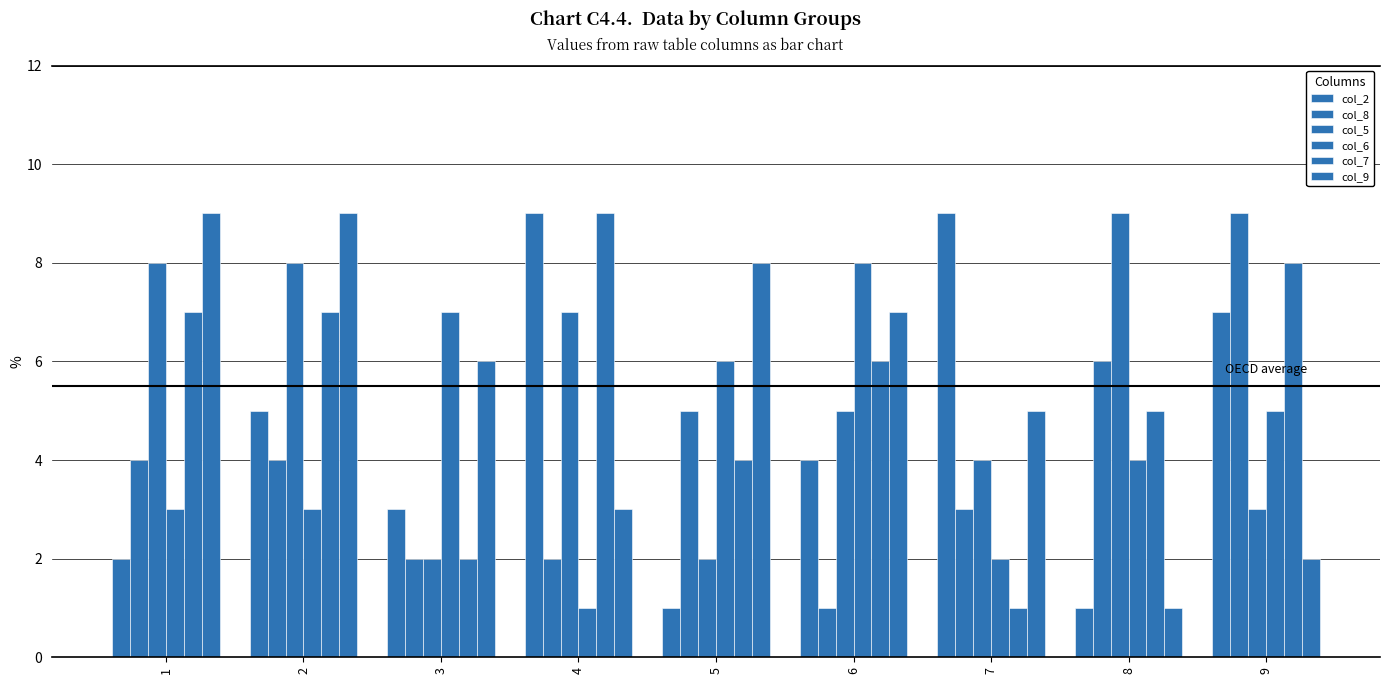

The col_9 series shows 2 at 8. True or false?

False